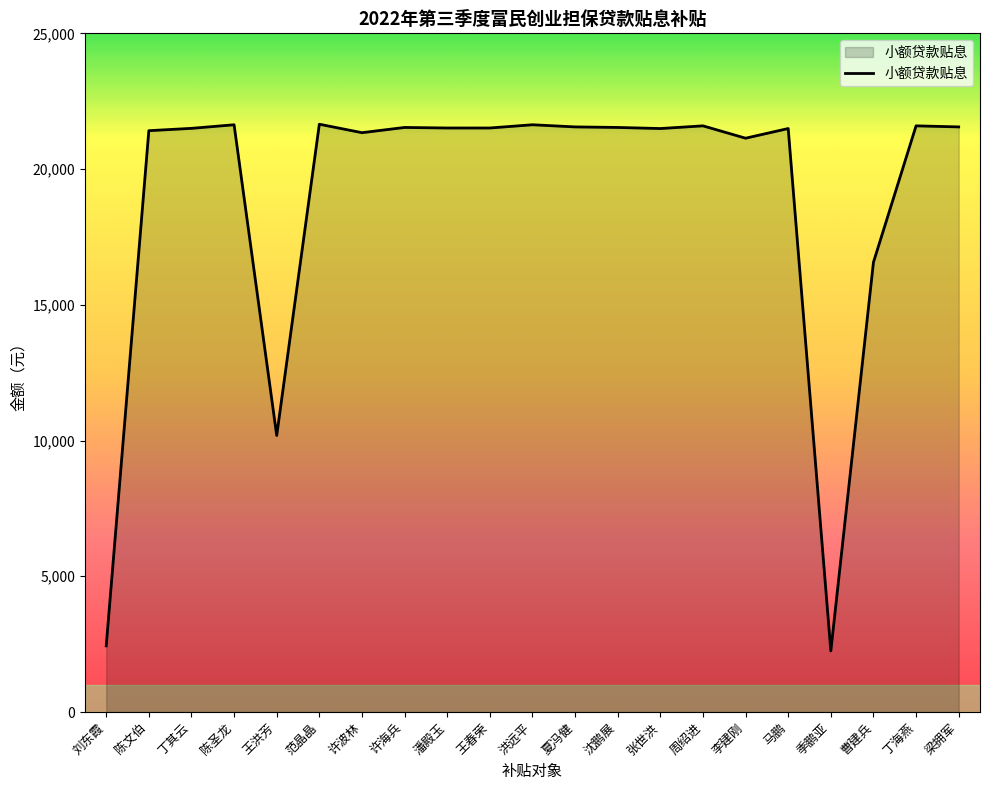

How many categories are shown in the chart?

21